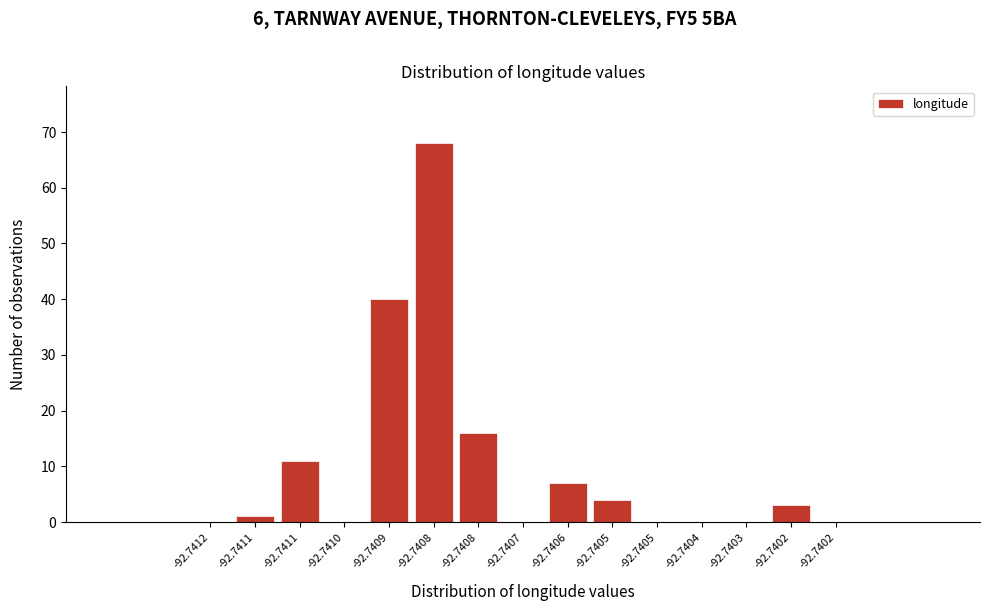

Are the bars horizontal?

No